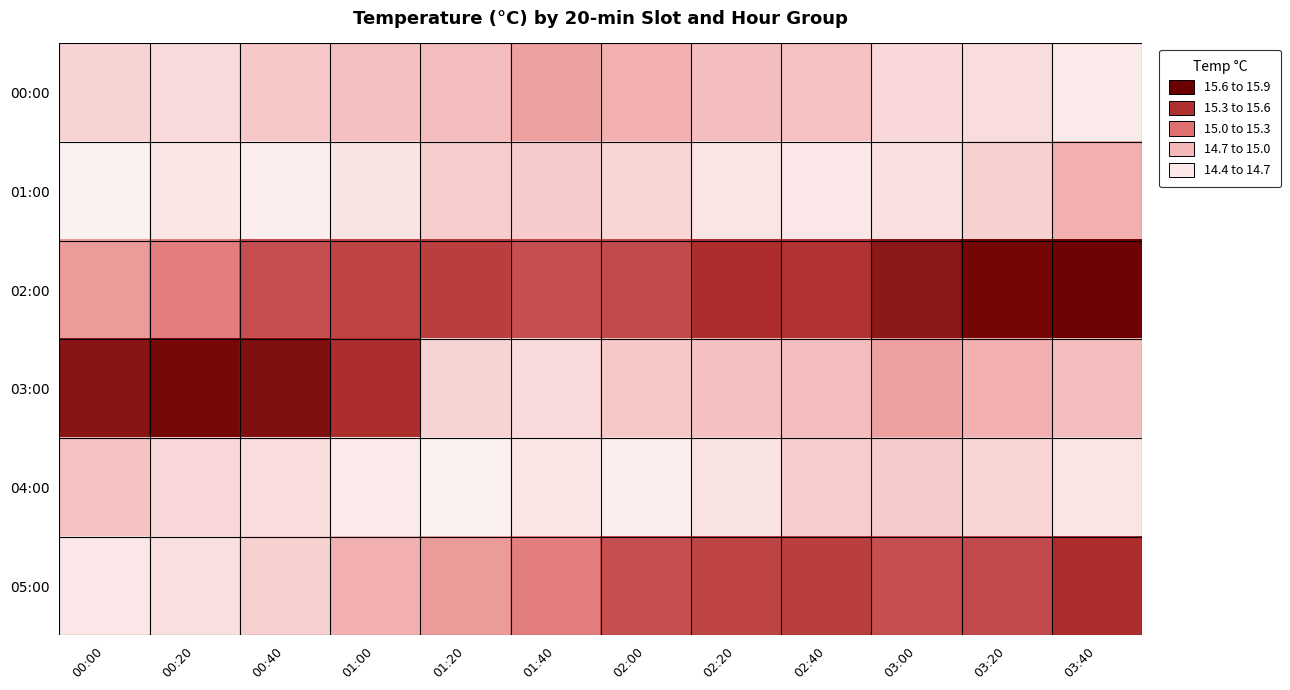

Count the number of categories in the chart.

12